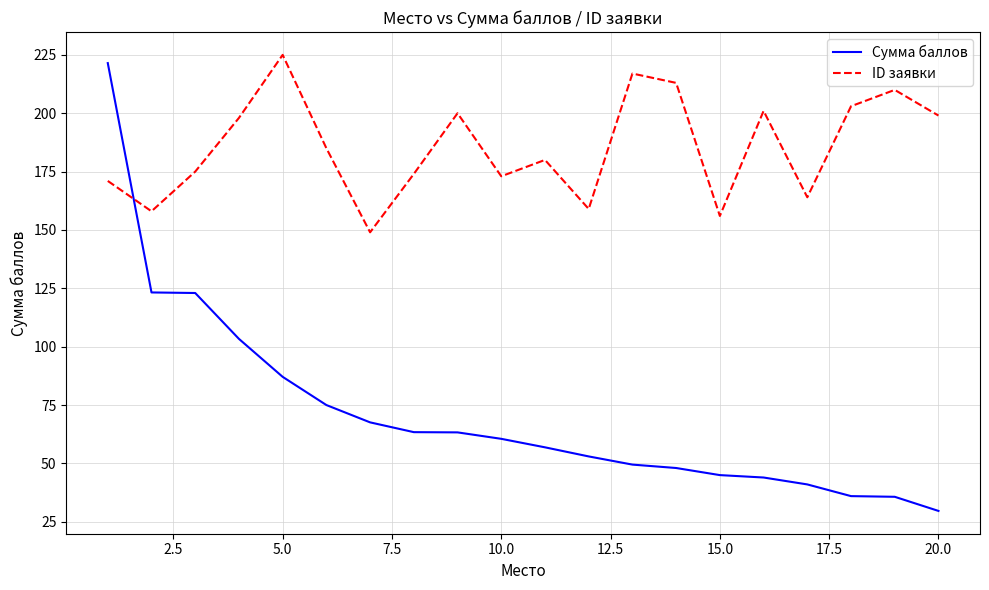

What is the difference between the maximum and minimum values in the Сумма баллов series?

191.8